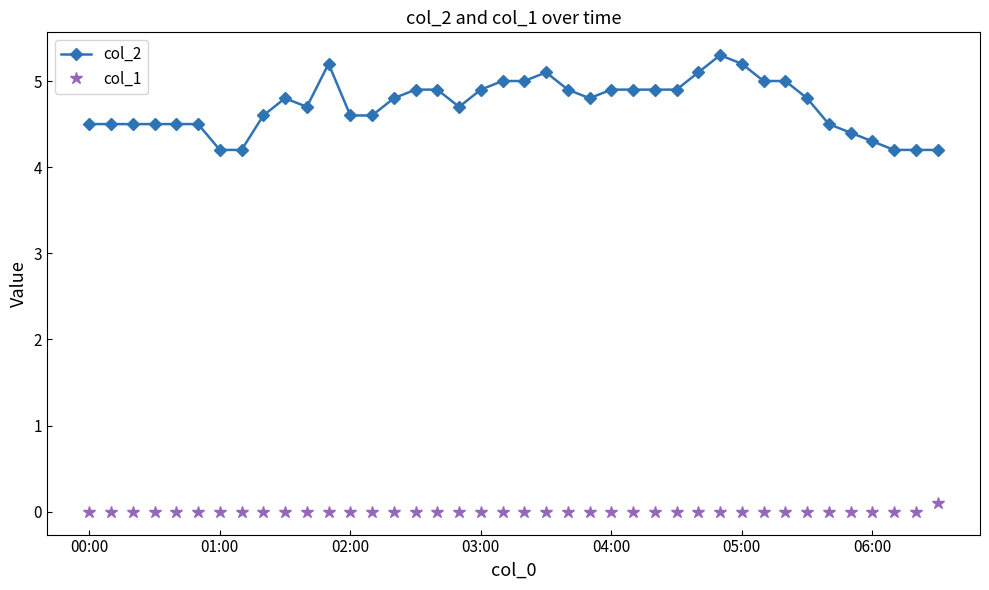

What is the difference between the second highest and second lowest values in the col_2 series?

1.0